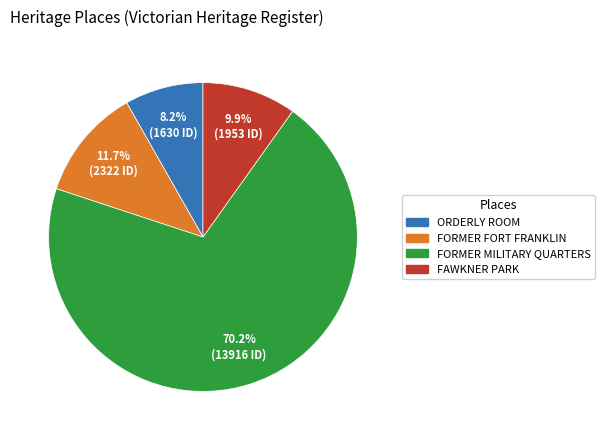

Does any single category account for the majority?

Yes